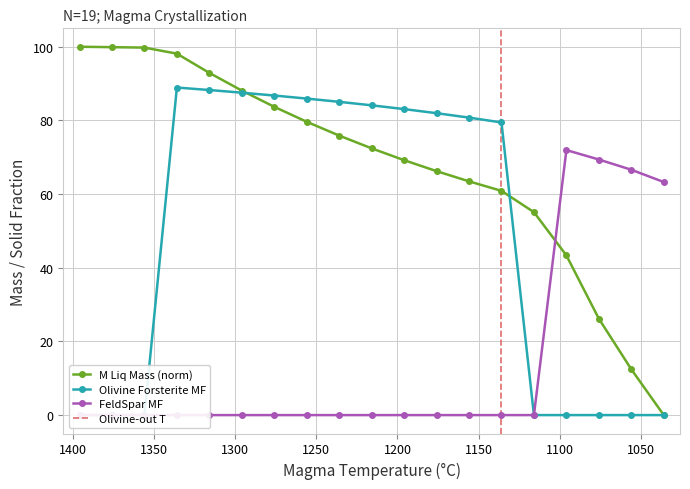

How many series are shown in this chart?

3